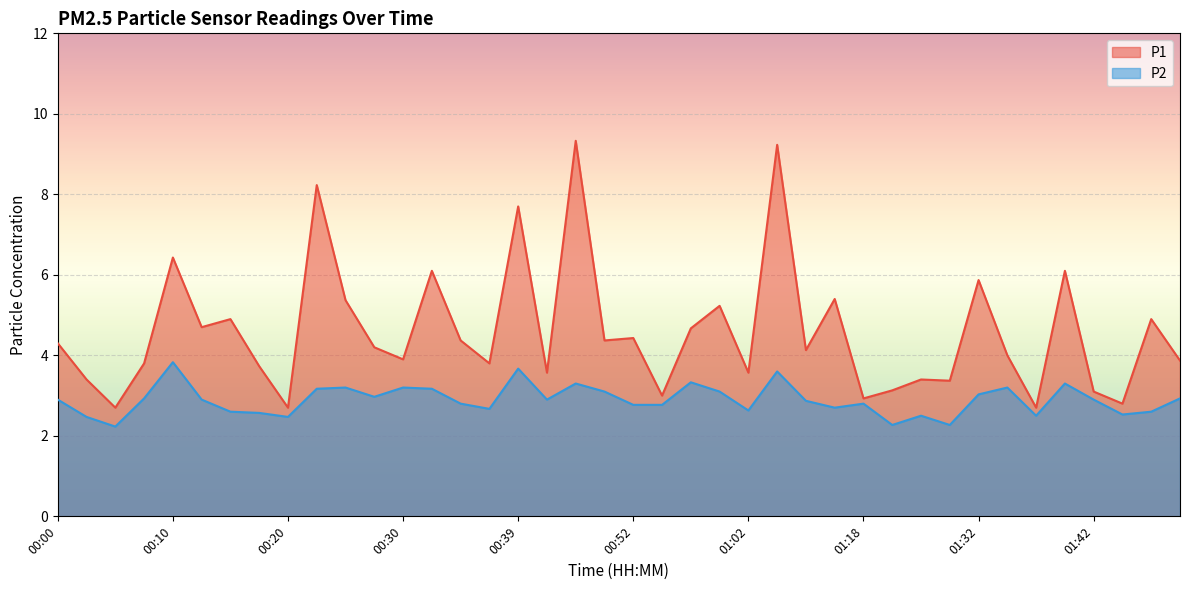

How many lines are shown in the chart?

2